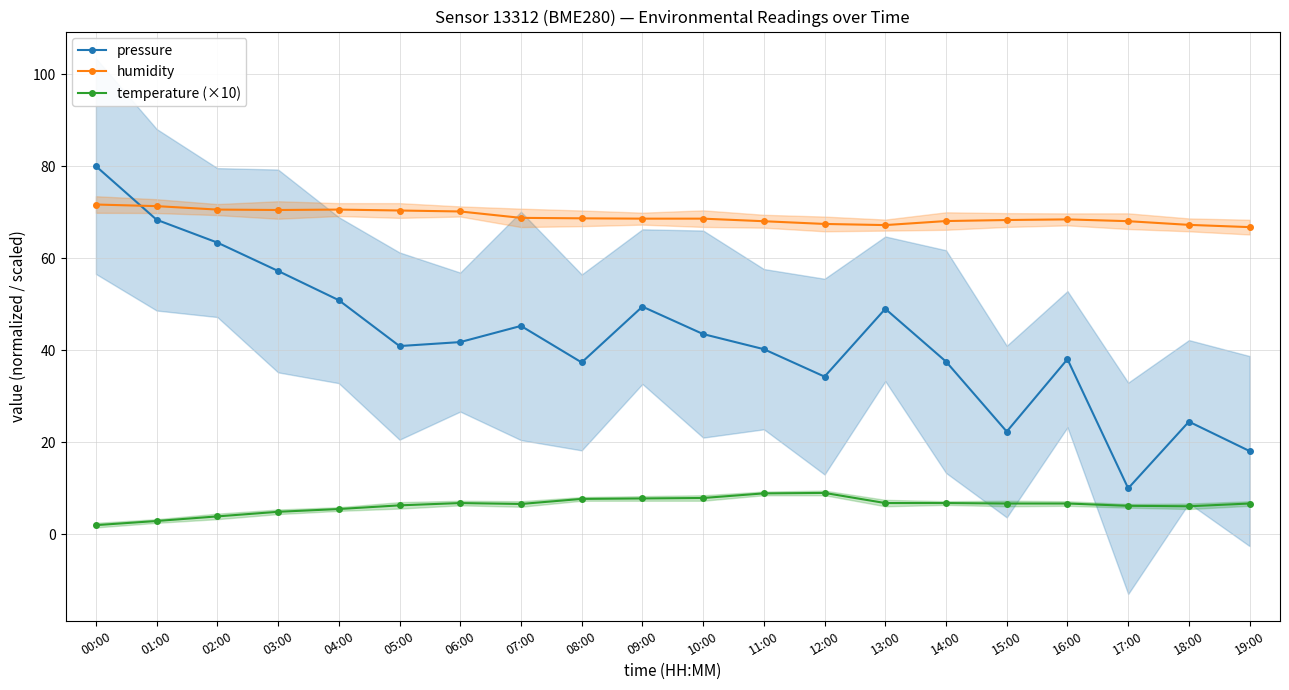

True or false: temperature (×10) and pressure cross at least once.

False